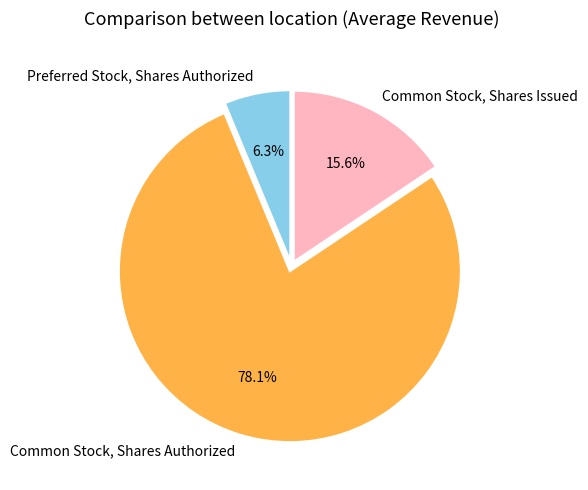

To the nearest percent, what is the difference between the largest and smallest slice percentages?

72%